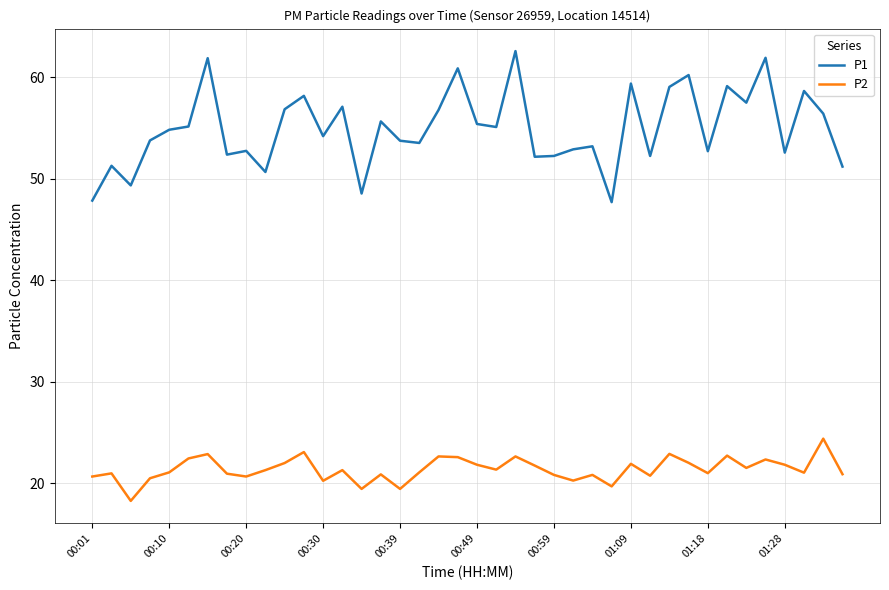

Which series has the widest spread of values?

P1